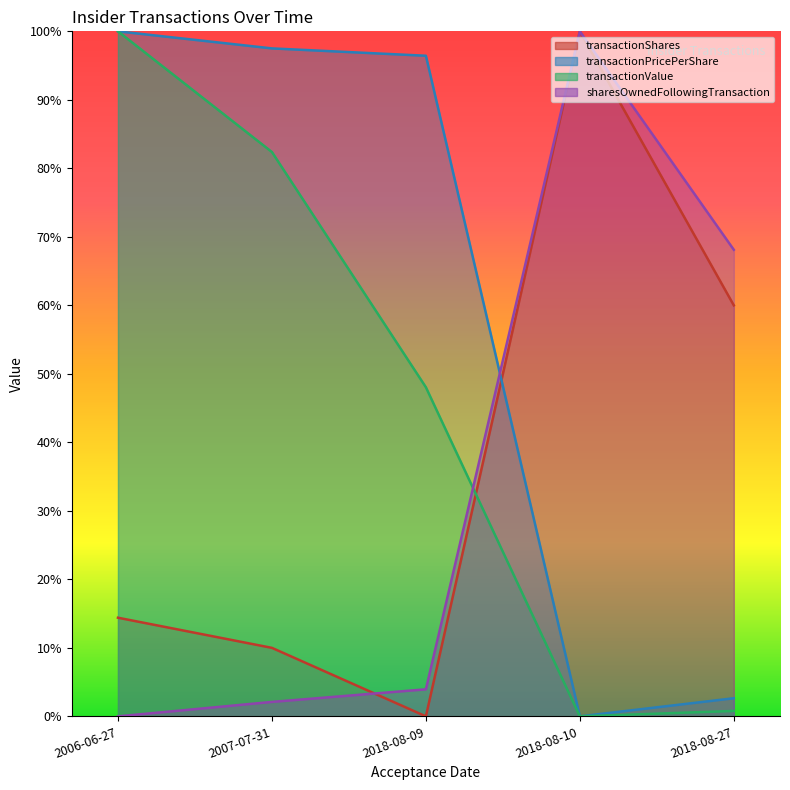

Read the transactionShares value at 2006-06-27.

14.4